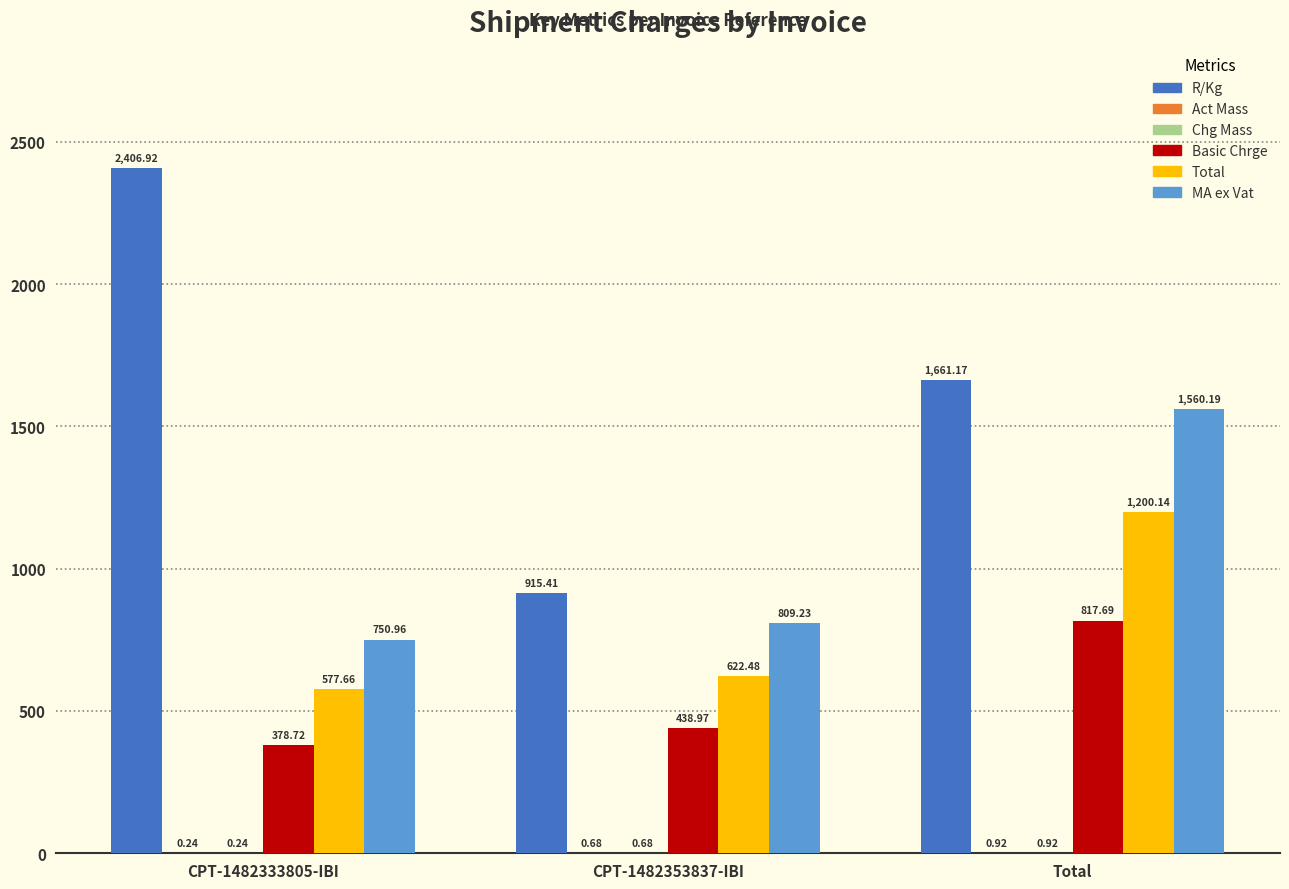

How many groups of bars are there?

3